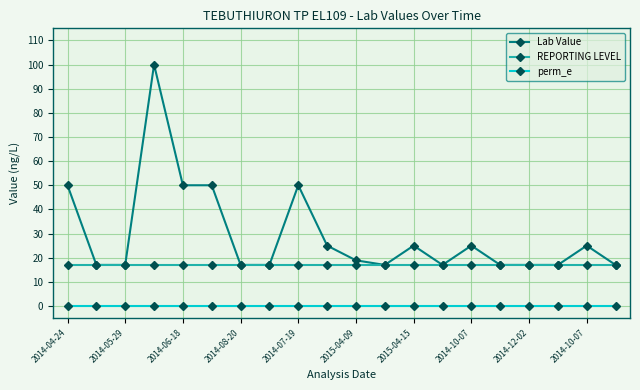

At how many categories does at least one series exceed 16?

20